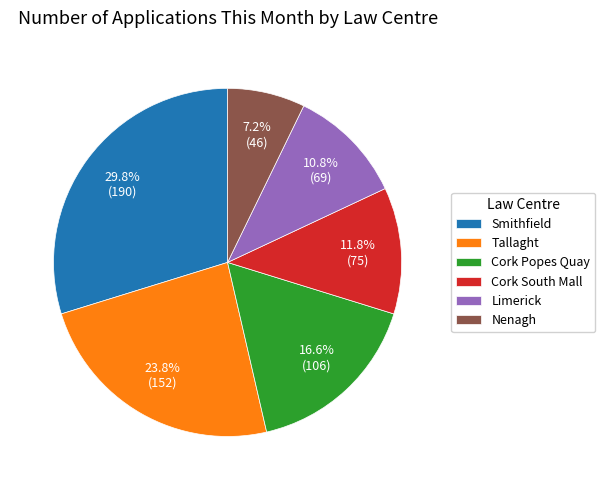

To the nearest percent, what percentage of the pie is Smithfield?

30%